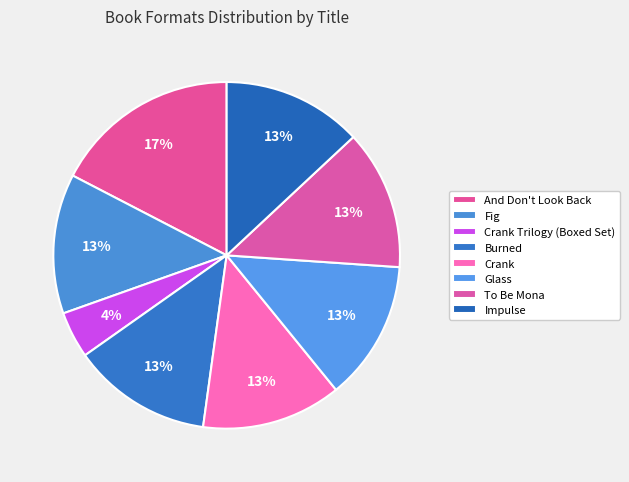

Approximately how many times larger is the value at Fig compared to And Don't Look Back?

0.8